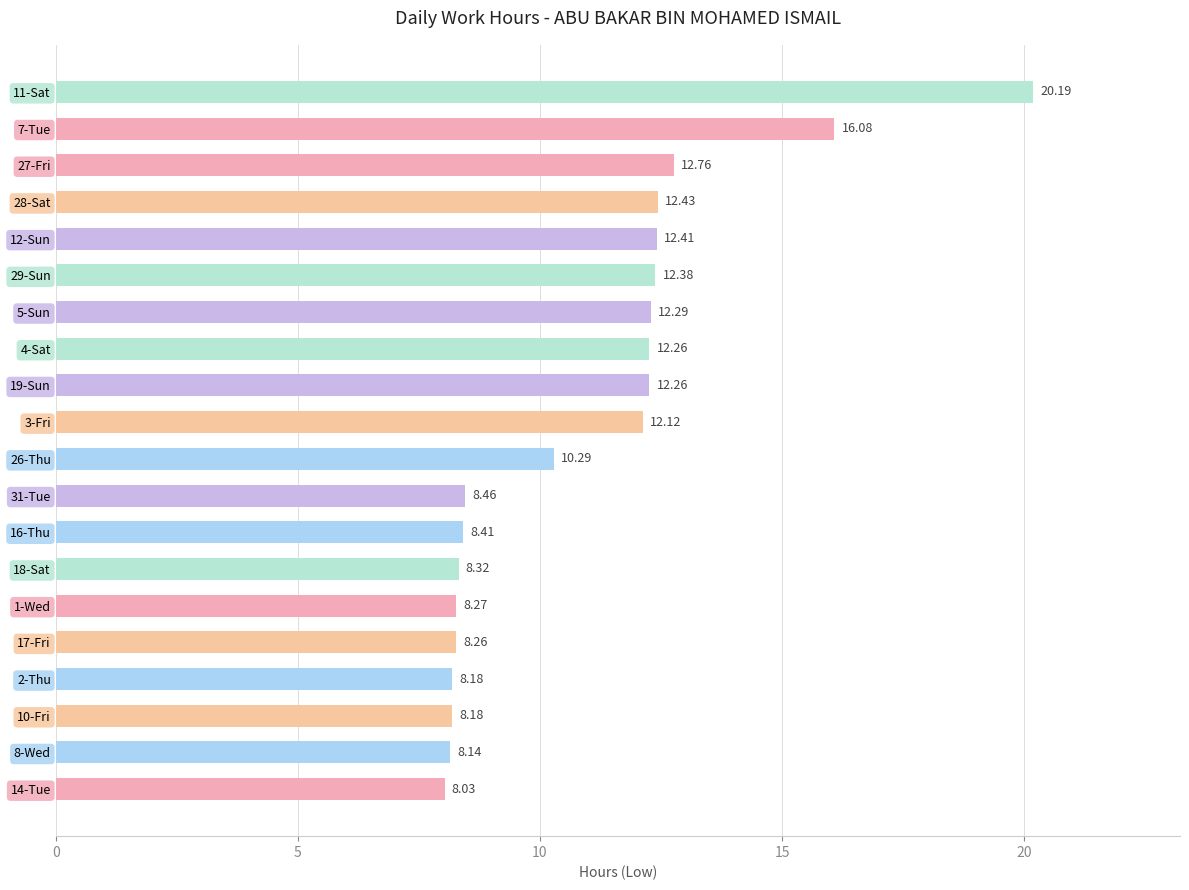

What is the change in value from 3-Fri to 18-Sat?

-3.8